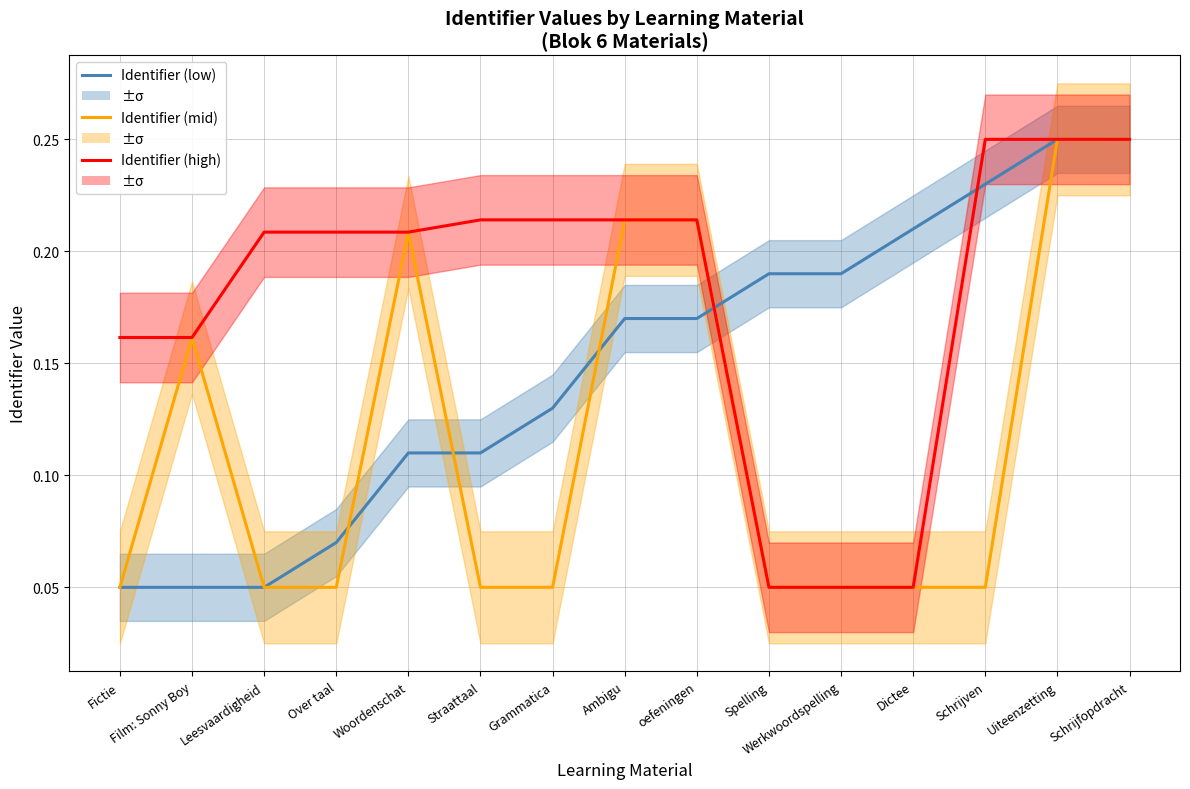

What position from the left is Schrijfopdracht?

15